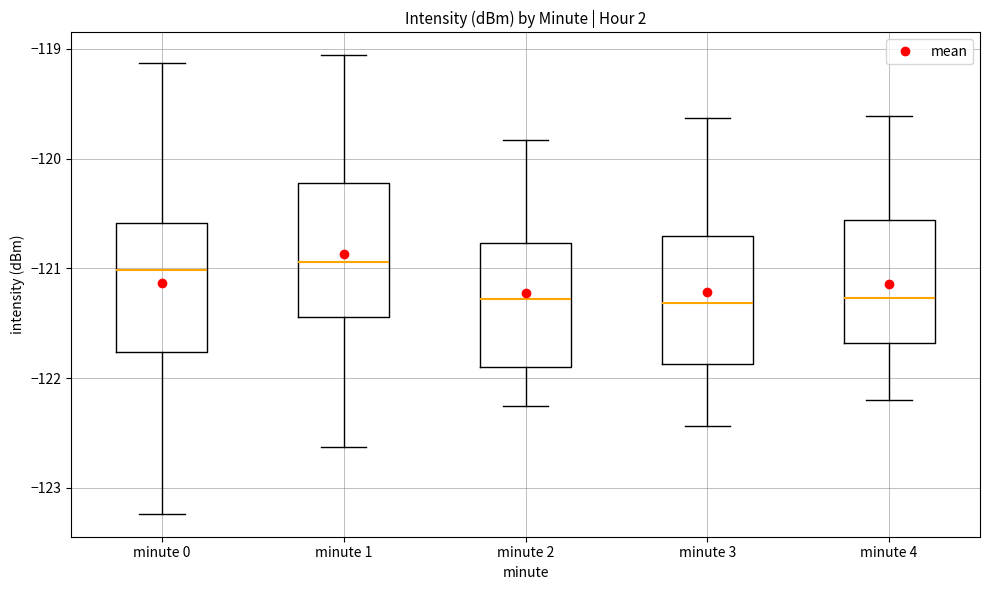

Reading left to right, read every box against the y-axis: the position of its median line, the range the box covers, and the ends of its whiskers. The values are not printed on the chart, so give them approximately, as read against the axis.

minute 0: median -121.0, box -121.8 to -120.6, whiskers -123.2 to -119.1
minute 1: median -120.9, box -121.4 to -120.2, whiskers -122.6 to -119.1
minute 2: median -121.3, box -121.9 to -120.8, whiskers -122.3 to -119.8
minute 3: median -121.3, box -121.9 to -120.7, whiskers -122.4 to -119.6
minute 4: median -121.3, box -121.7 to -120.6, whiskers -122.2 to -119.6